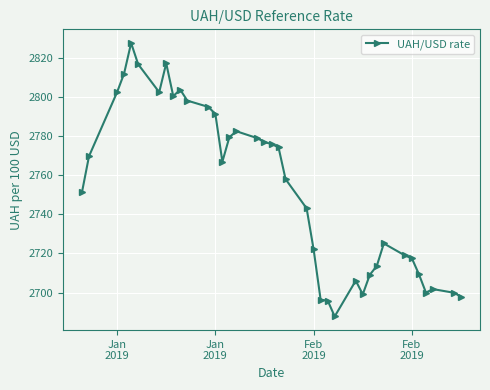

What is the difference between the second highest and minimum values?

129.4